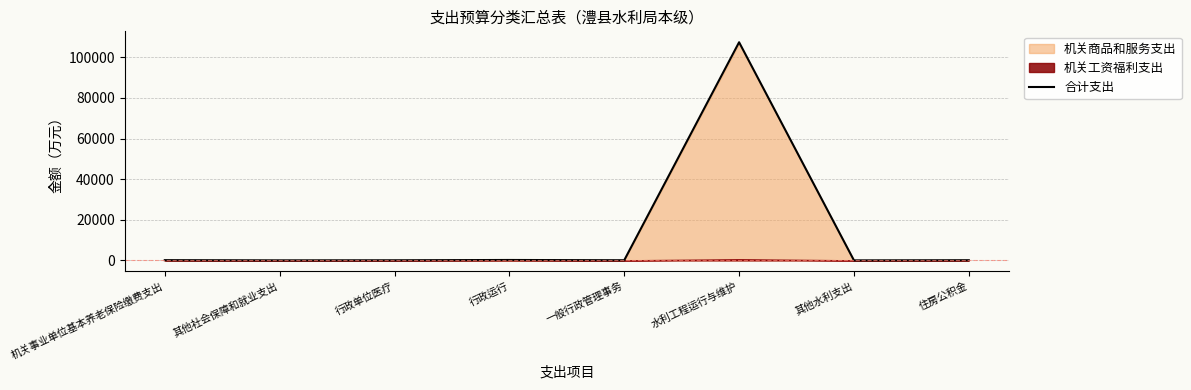

List the labels in order of value, largest first.

水利工程运行与维护, 行政运行, 机关事业单位基本养老保险缴费支出, 住房公积金, 一般行政管理事务, 行政单位医疗, 其他社会保障和就业支出, 其他水利支出